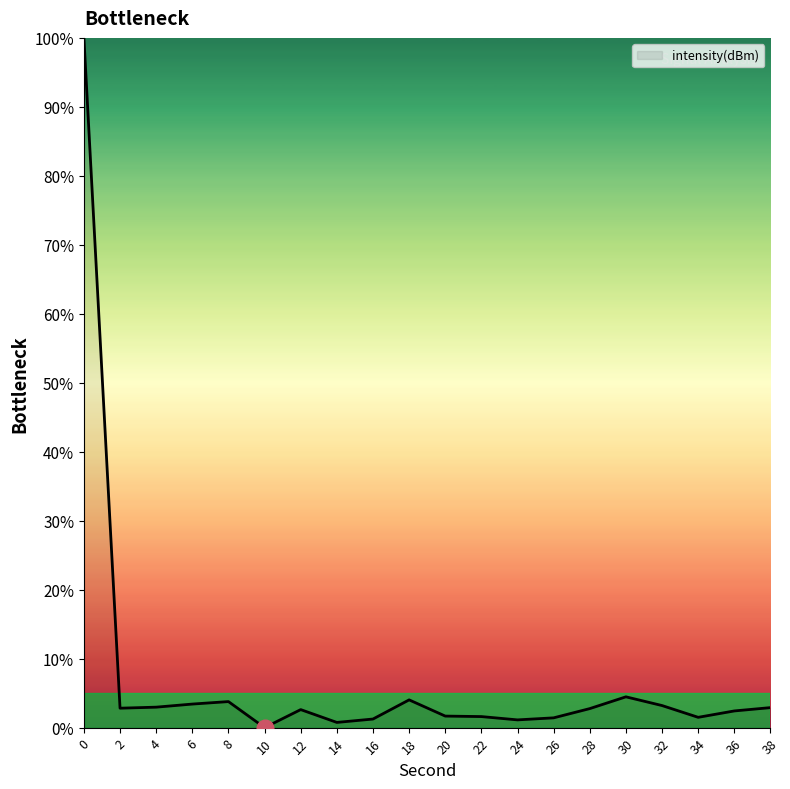

How many lines are shown in the chart?

1